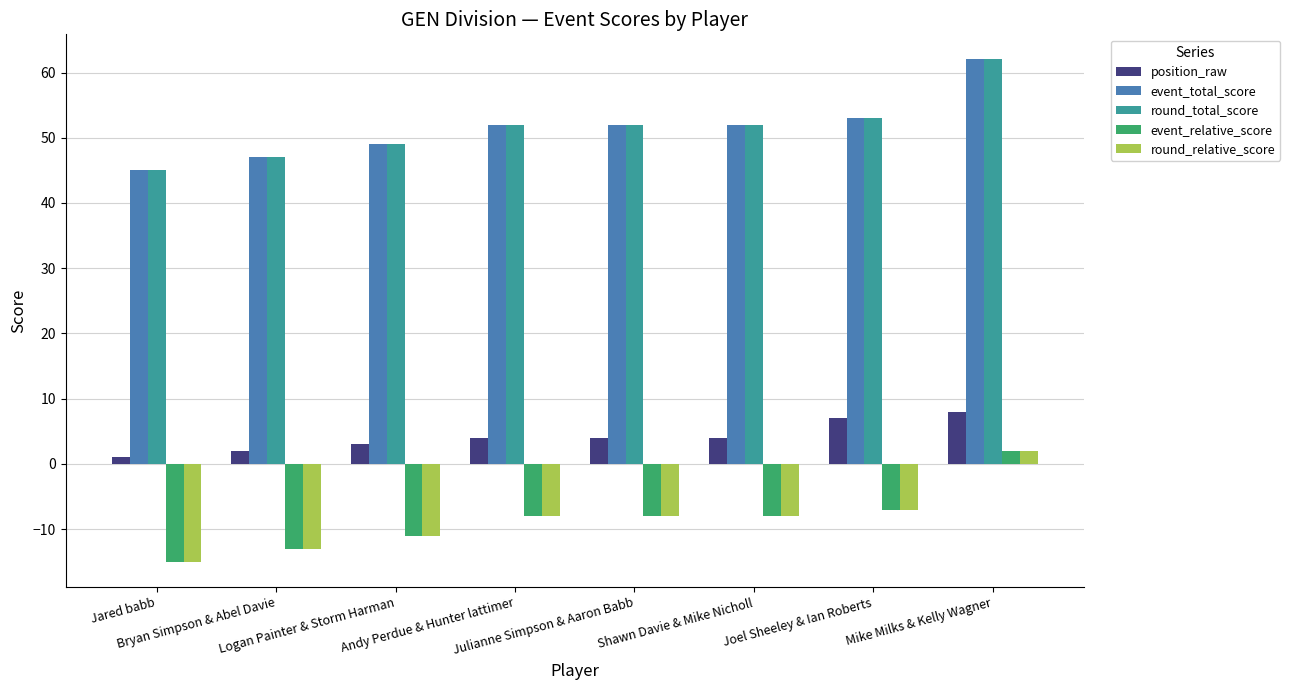

What is the lowest value of the round_relative_score series?

-15